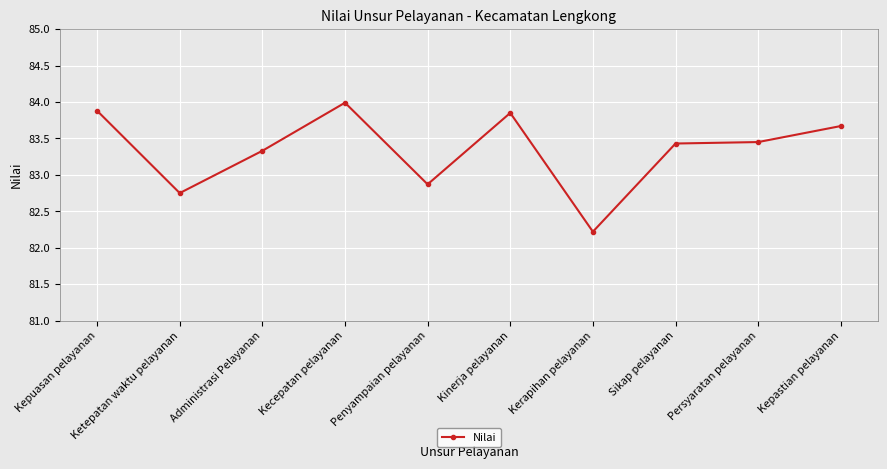

At which category does the data reach its first local peak?

Kecepatan pelayanan